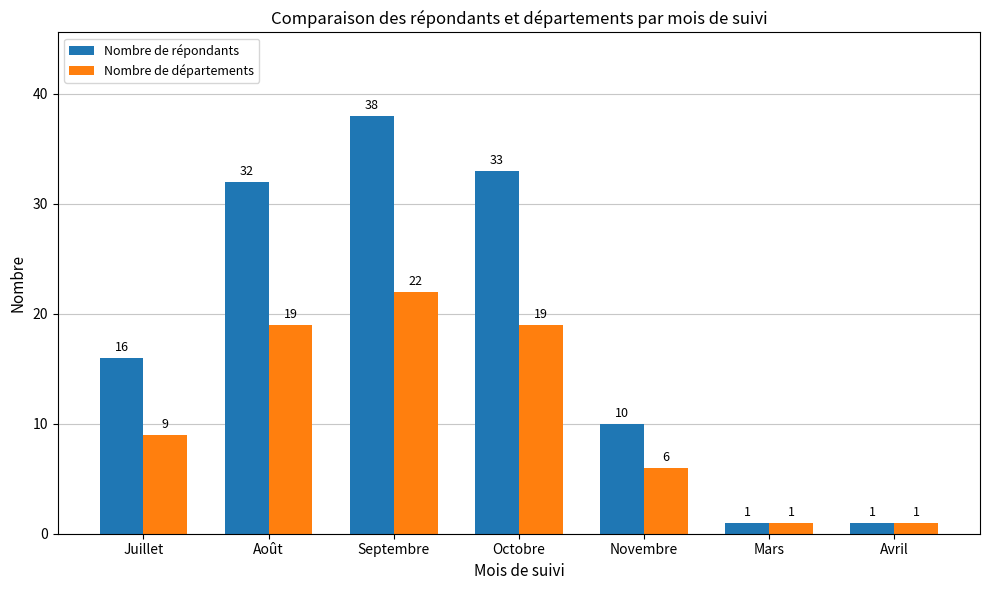

What is the greatest value displayed?

38